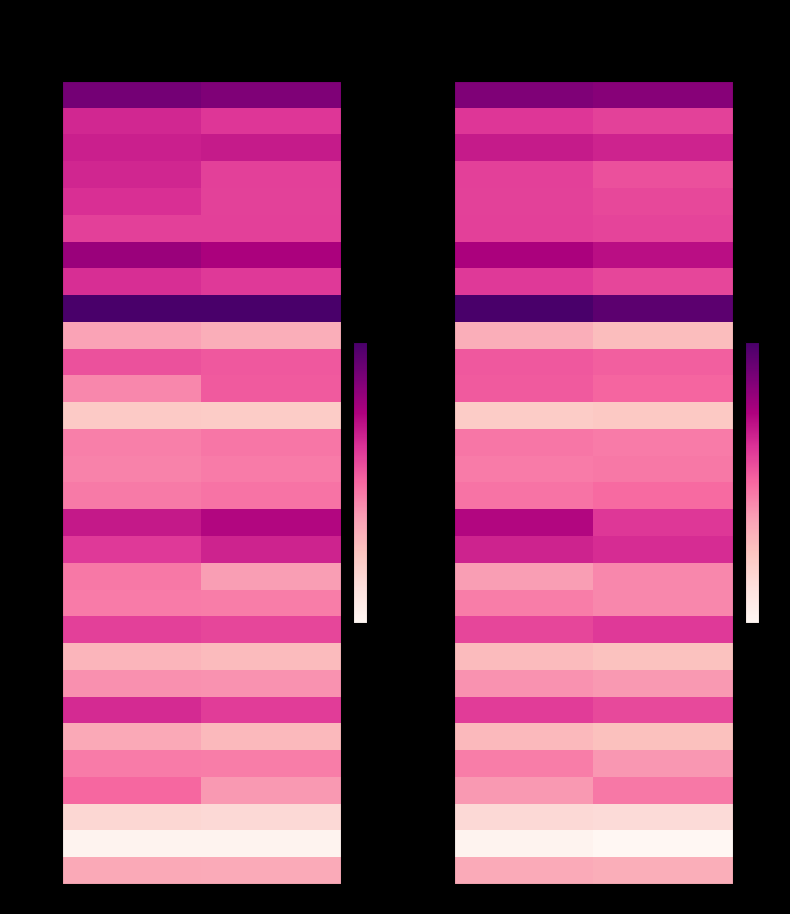

What is the difference between the 印南町 values at 15年 and 16年?

0.4